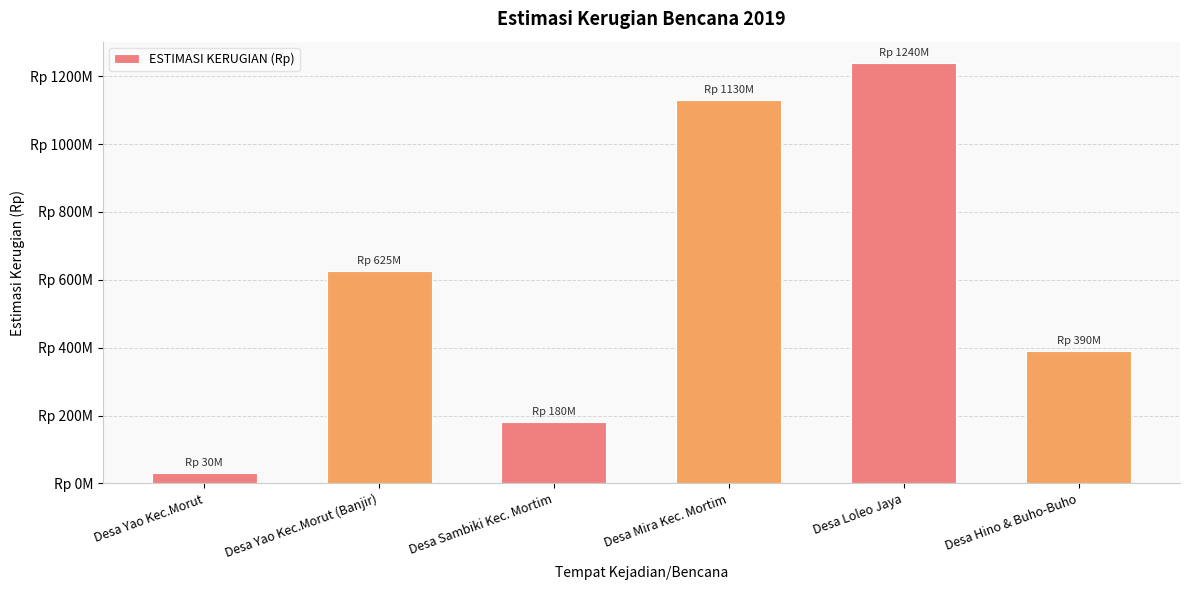

True or false: the data shows 180000000 at Desa Sambiki Kec. Mortim.

True